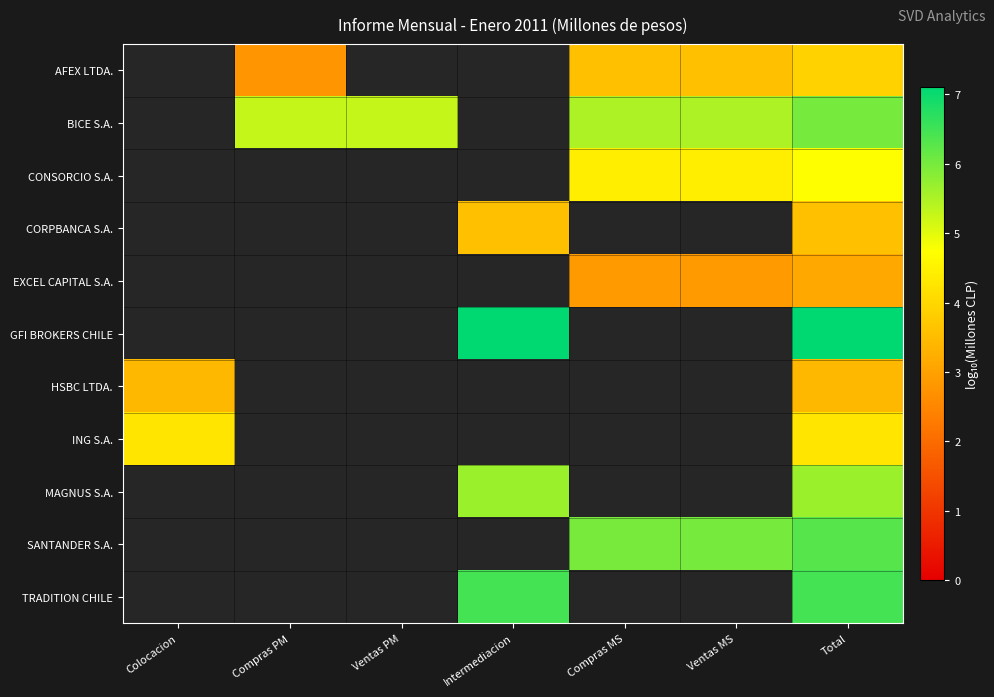

At Total, list the series in order from largest to smallest.

GFI BROKERS CHILE, TRADITION CHILE, SANTANDER S.A., BICE S.A., MAGNUS S.A., CONSORCIO S.A., ING S.A., AFEX LTDA., CORPBANCA S.A., HSBC LTDA., EXCEL CAPITAL S.A.